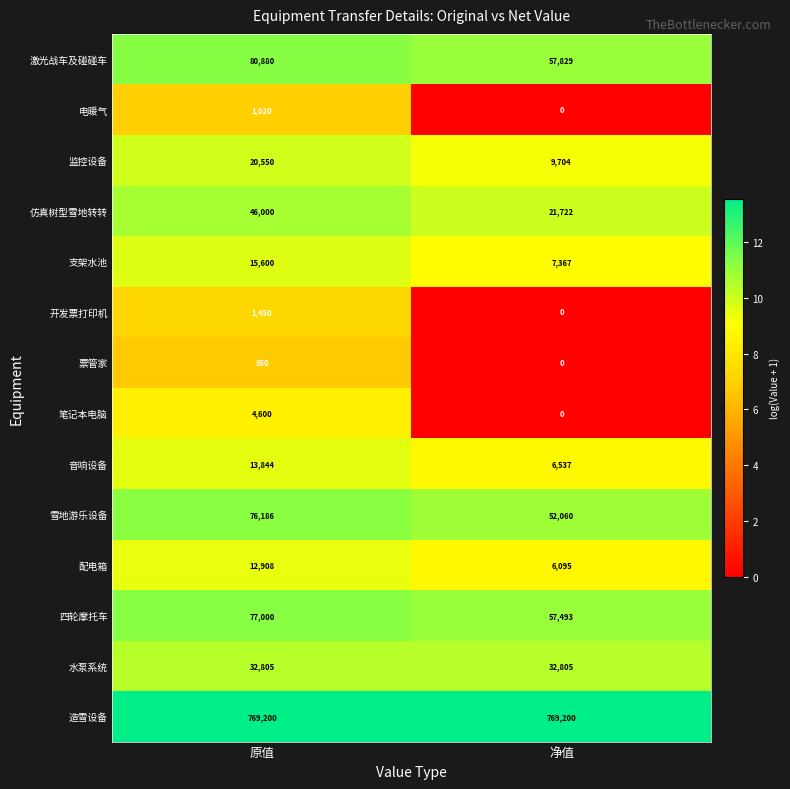

Which series has the largest total across all categories?

造雪设备